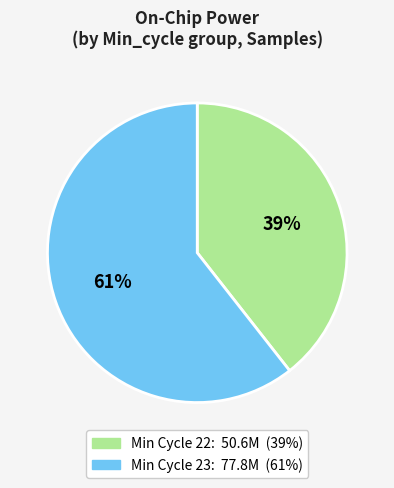

Does any single category account for the majority?

Yes